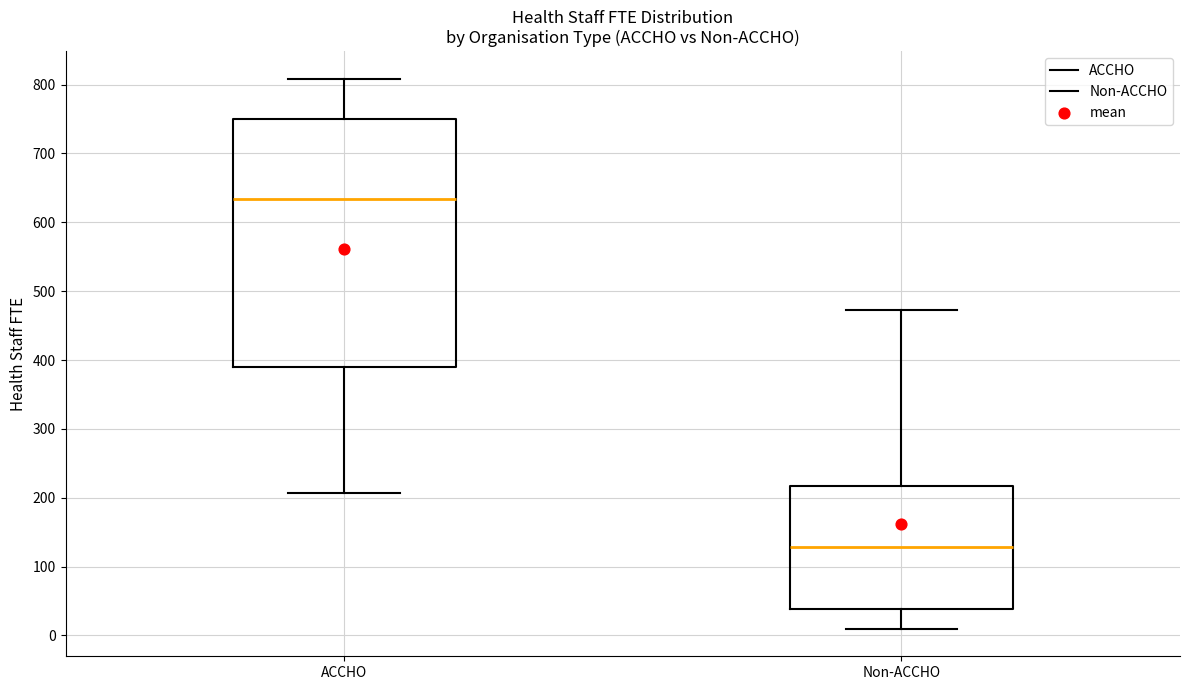

Comparing the boxes themselves (not the whiskers), which one is the tallest?

ACCHO